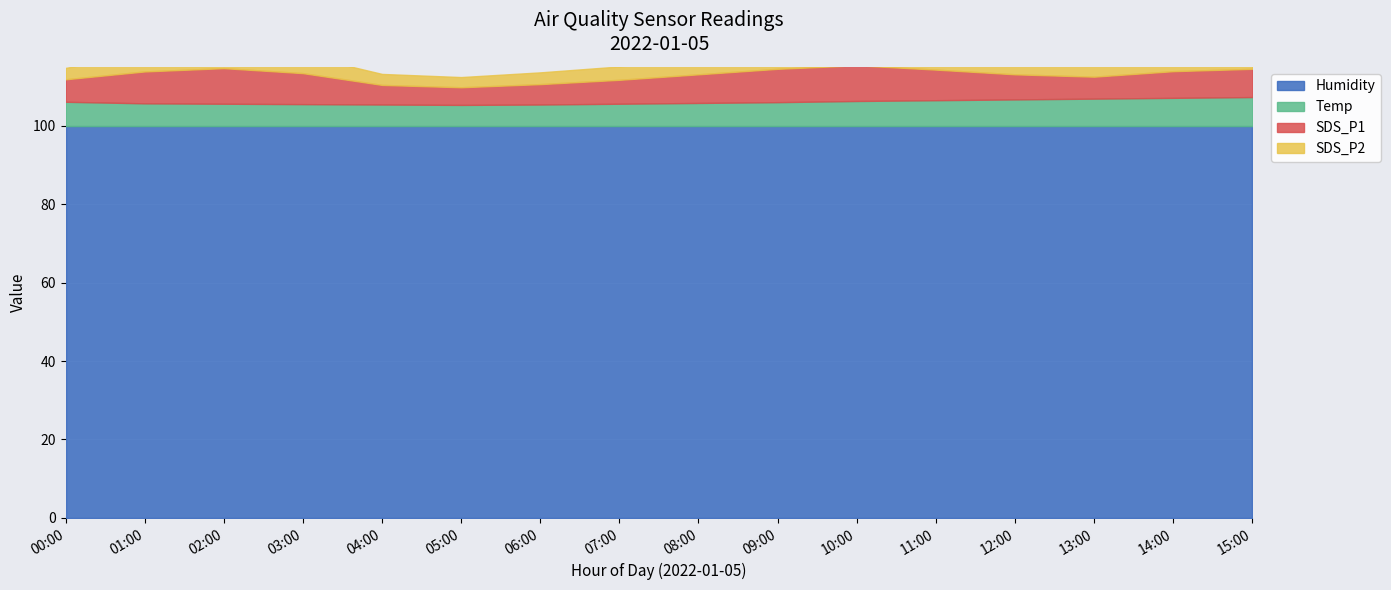

Which series has the largest range (max minus min)?

SDS_P1